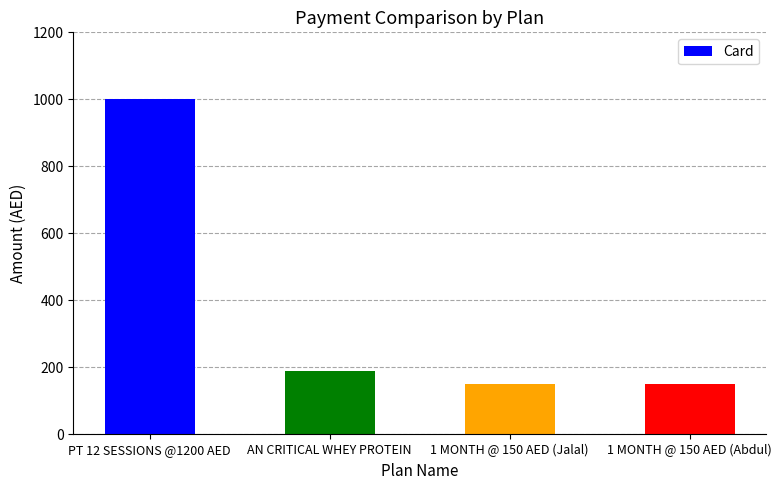

Reading left to right, what are all the values shown in this chart?

PT 12 SESSIONS @1200 AED=1000	AN CRITICAL WHEY PROTEIN=190	1 MONTH @ 150 AED (Jalal)=150	1 MONTH @ 150 AED (Abdul)=150